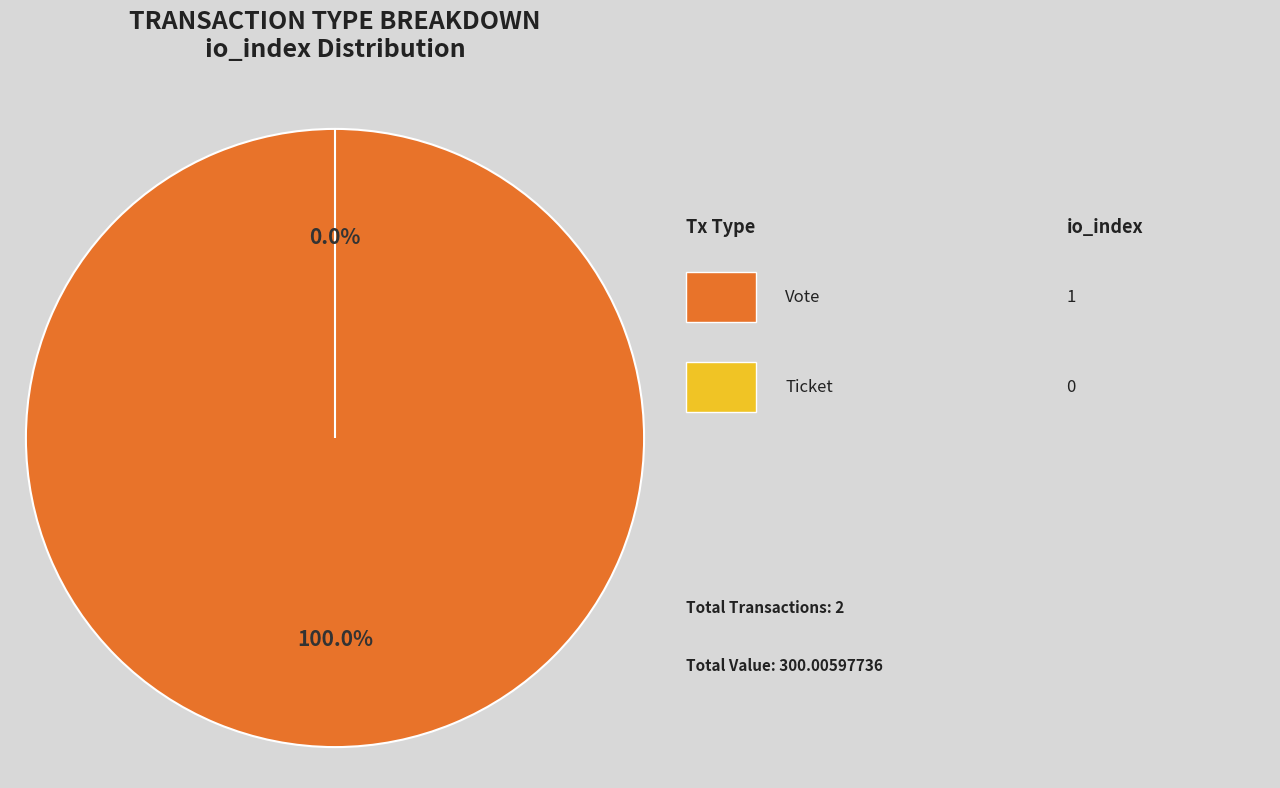

How many segments does this pie chart have?

2